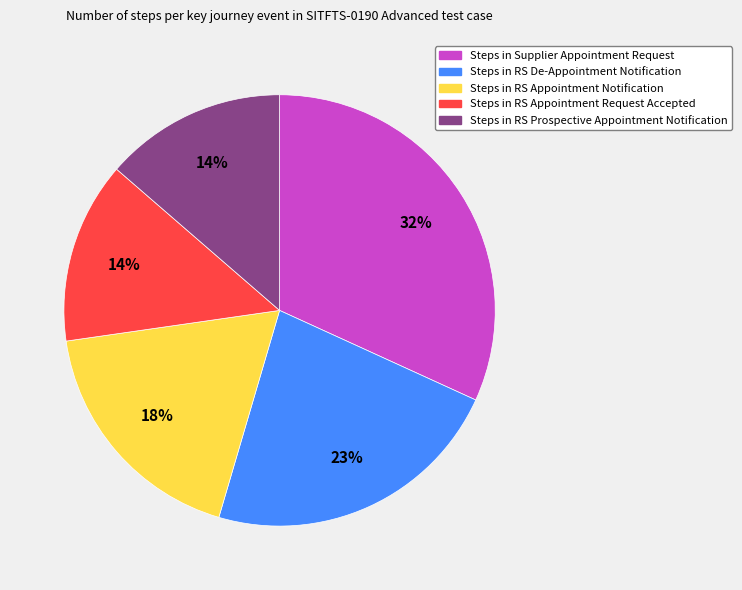

To the nearest percent, what is the average slice percentage?

20%